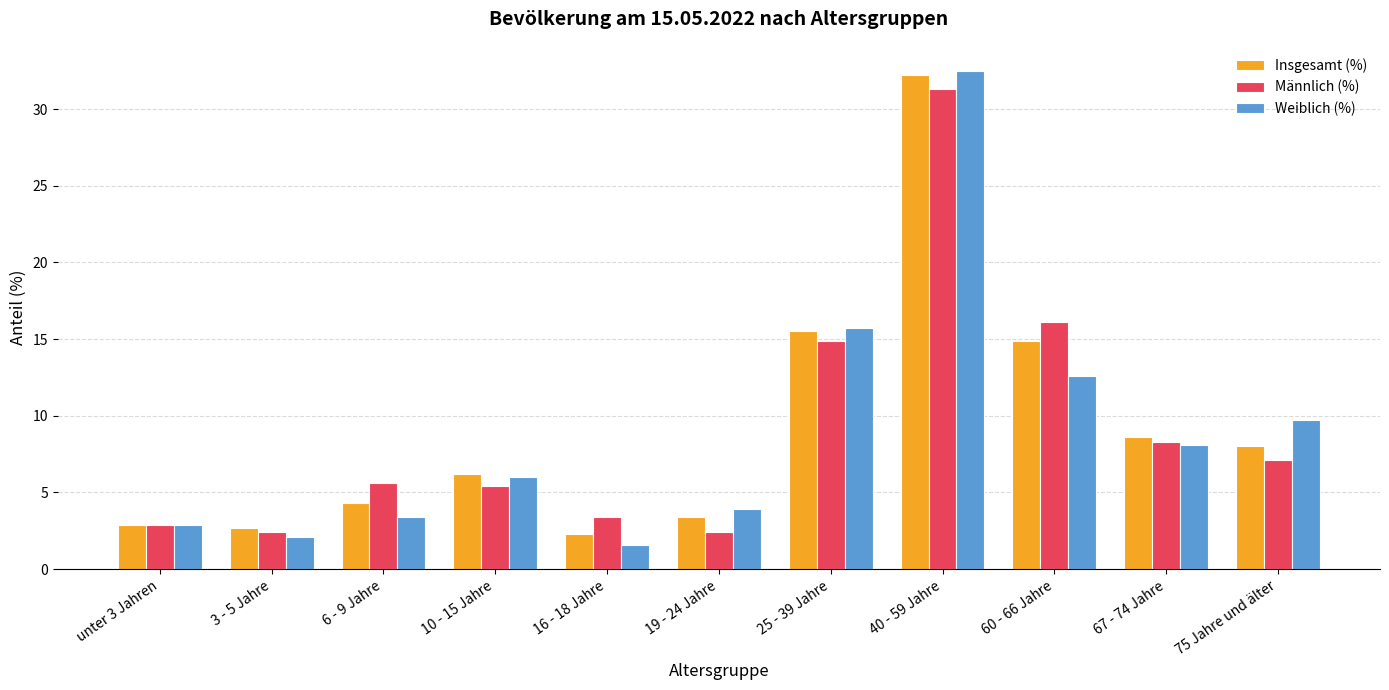

Which series has the widest spread of values?

Weiblich (%)